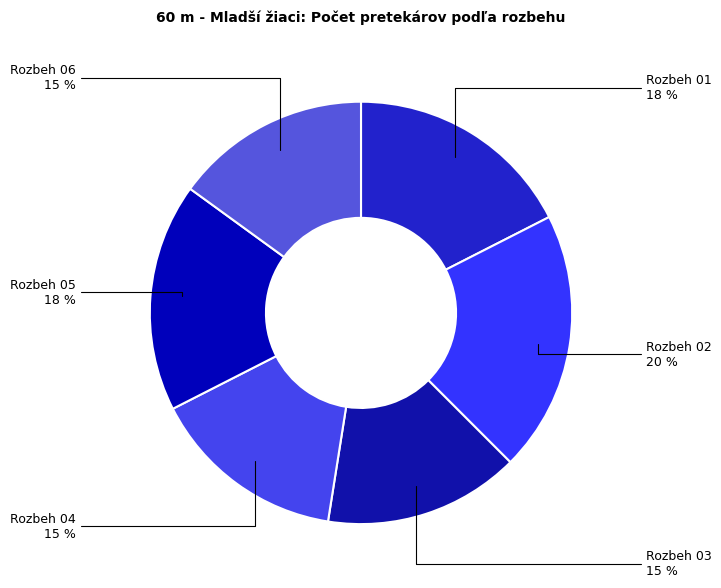

Count the number of slices in the pie.

6